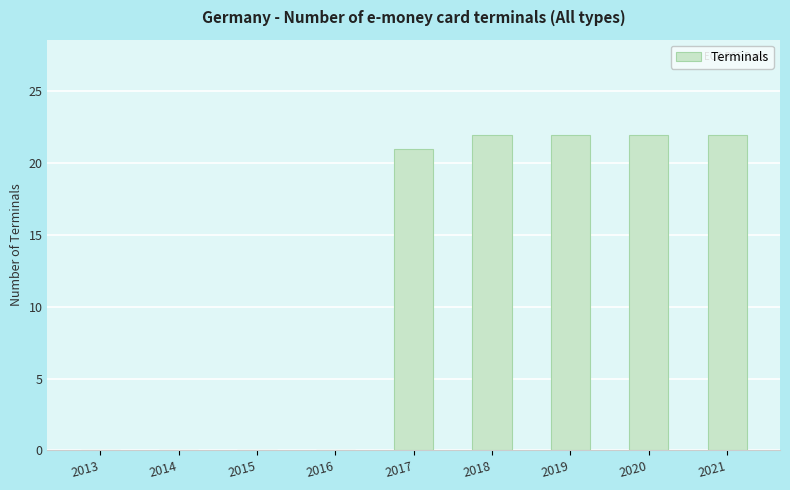

What is the change in value from 2013 to 2018?

+22